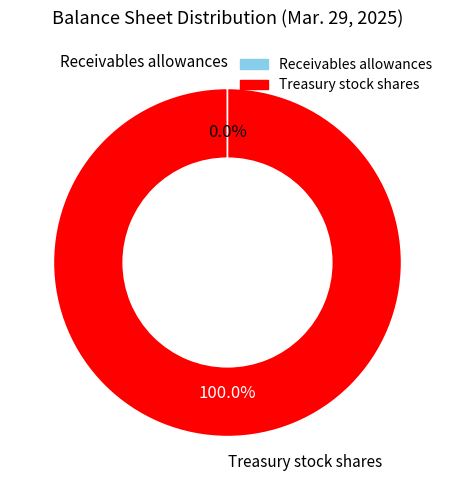

To the nearest percent, what is the average slice percentage?

50%